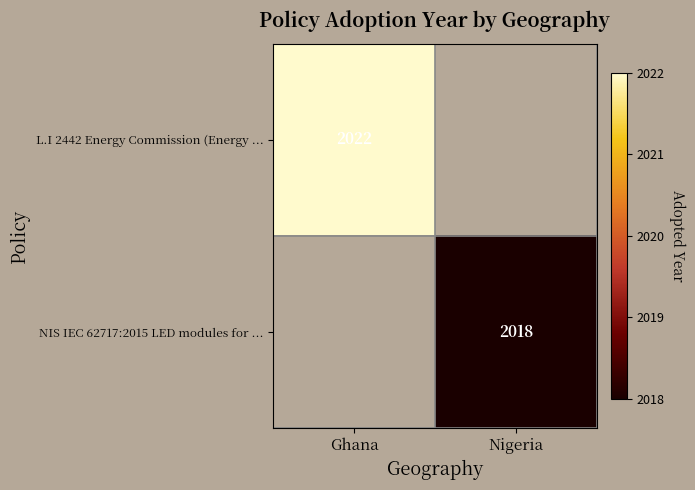

True or false: L.I 2442 Energy Commission (Energy ... has a value of 3466 at Ghana.

False